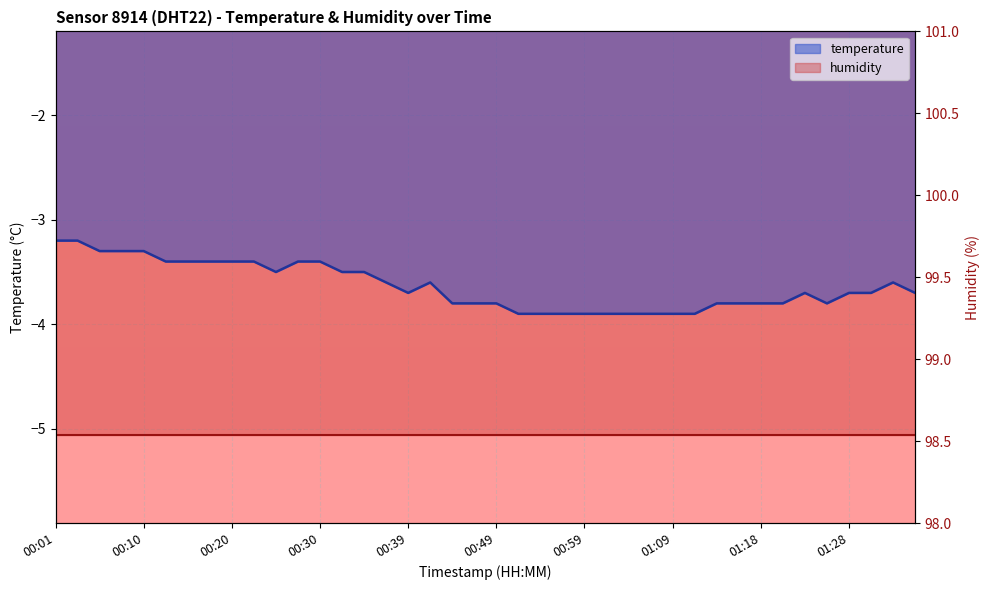

Reading right to left, what are all the values shown in this chart?

-3.7	-3.6	-3.7	-3.7	-3.8	-3.7	-3.8	-3.8	-3.8	-3.8	-3.9	-3.9	-3.9	-3.9	-3.9	-3.9	-3.9	-3.9	-3.9	-3.8	-3.8	-3.8	-3.6	-3.7	-3.6	-3.5	-3.5	-3.4	-3.4	-3.5	-3.4	-3.4	-3.4	-3.4	-3.4	-3.3	-3.3	-3.3	-3.2	-3.2